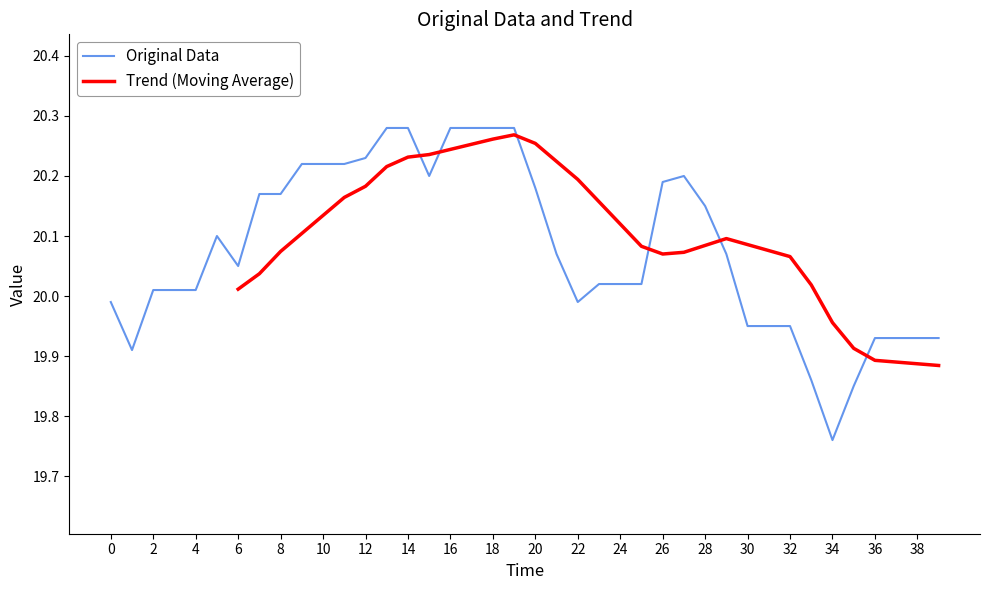

At which label does Original Data reach its minimum?

34